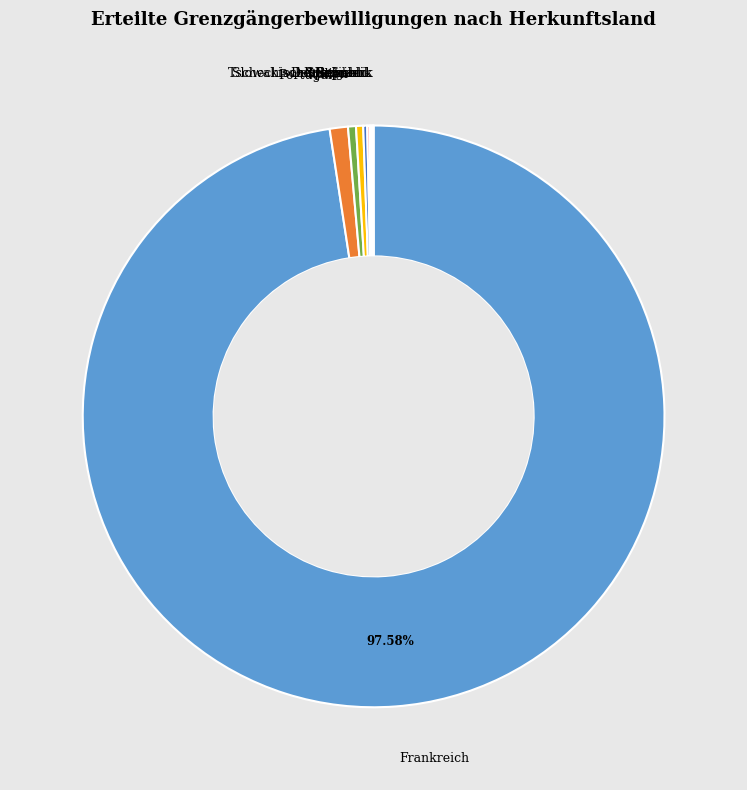

Does any single category account for the majority?

Yes